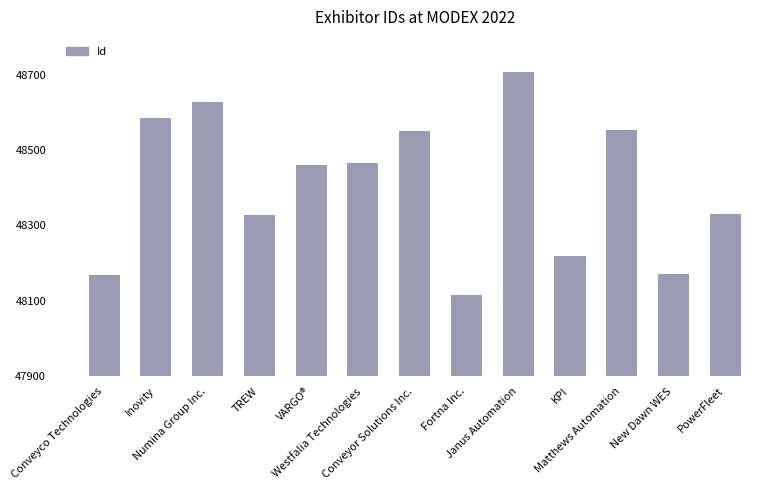

What position from the right is New Dawn WES?

2